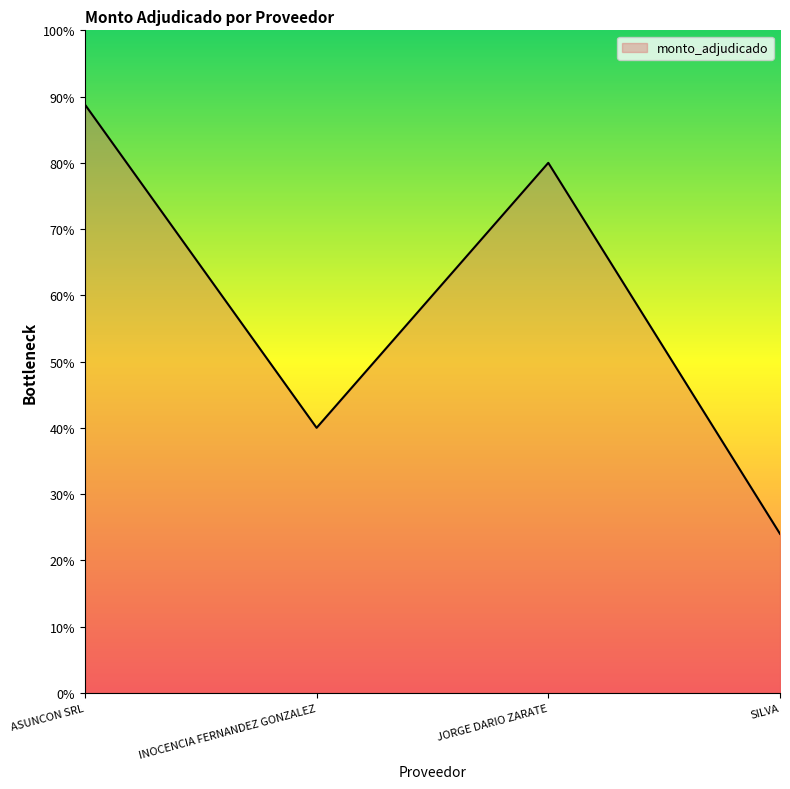

What is the minimum value shown in the chart?

2400000